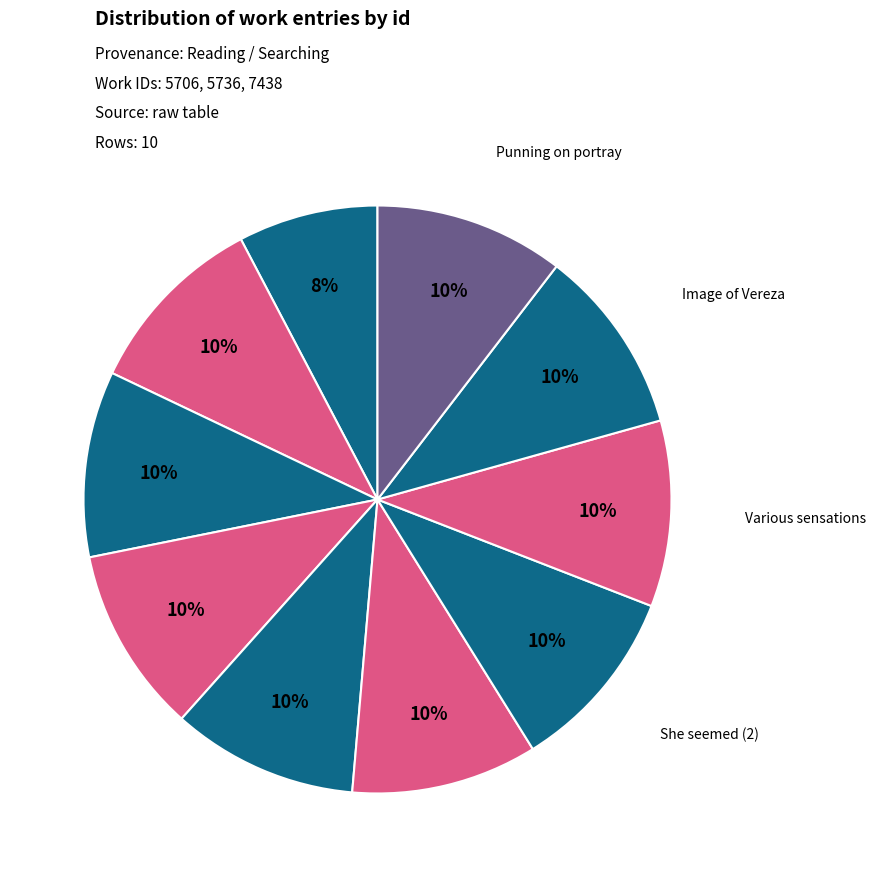

To the nearest percent, what is the difference between the largest and smallest slice percentages?

3%